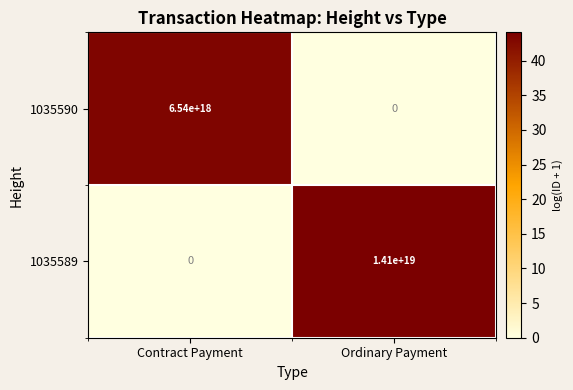

How many distinct data groups are displayed?

2